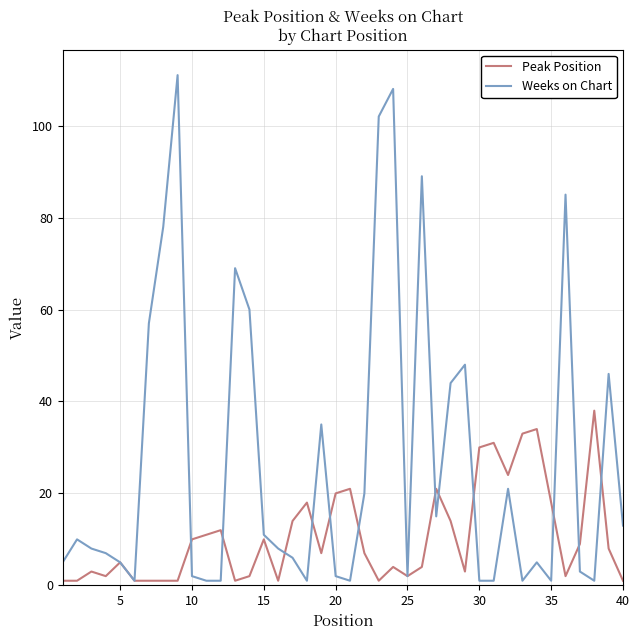

Rank the series by their average value, from lowest to highest.

Peak Position, Weeks on Chart